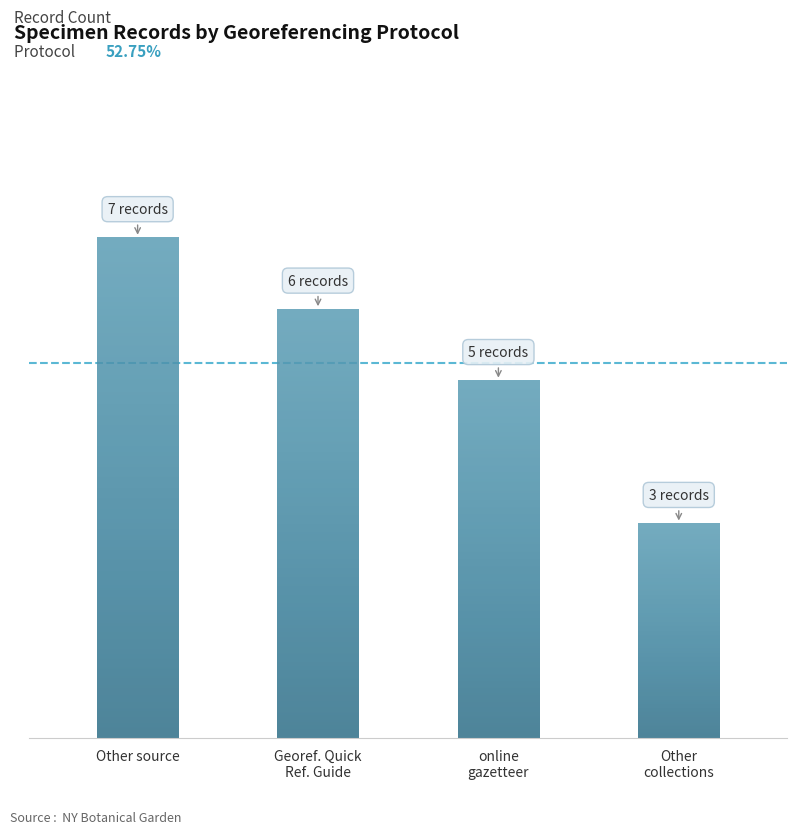

Reading left to right, transcribe all the data shown in this chart.

Other source=7	Georeferencing Quick Reference Guide=6	online gazetteer=5	Other collections=3